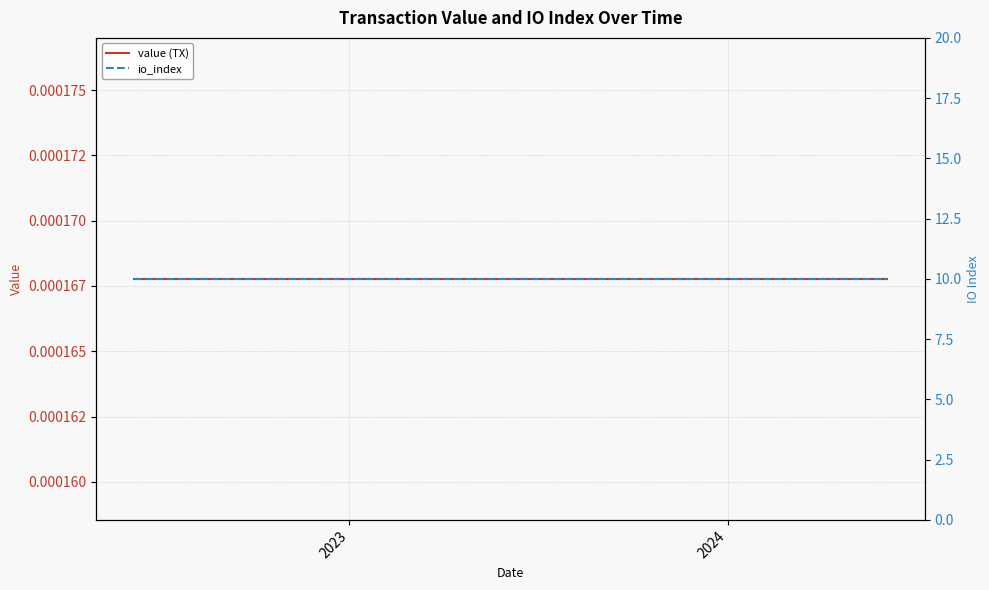

Is the value of io_index at 6 greater than the value of value (TX) at 6?

Yes